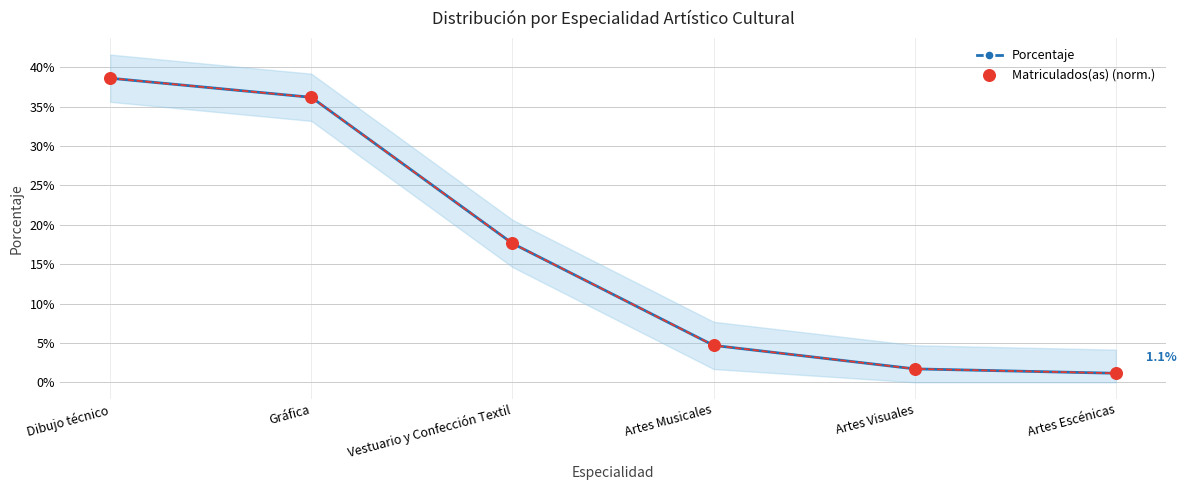

Which series has the largest total across all categories?

Porcentaje